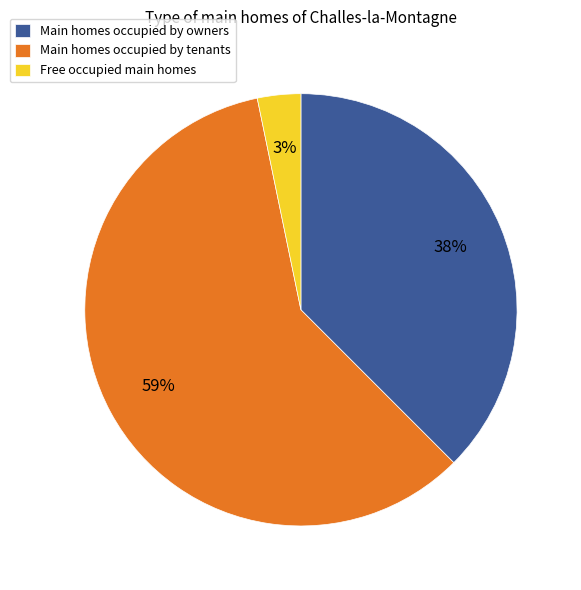

Approximately how many times larger is the value at Main homes occupied by tenants compared to Main homes occupied by owners?

1.6